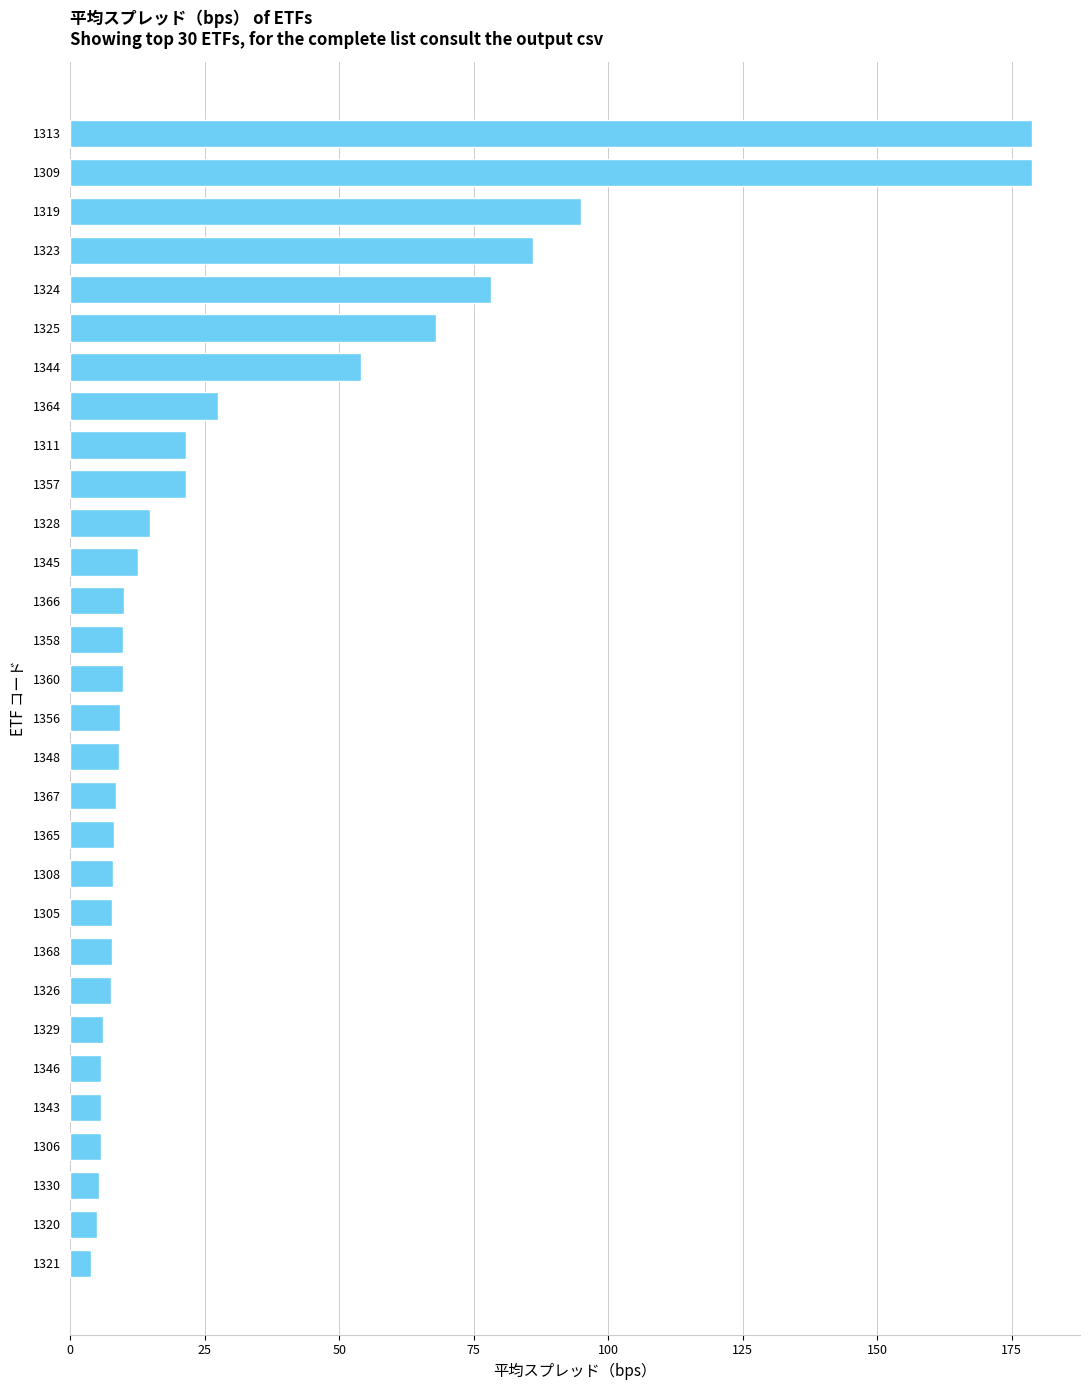

The chart shows a value of 94.9 at 1319. True or false?

True